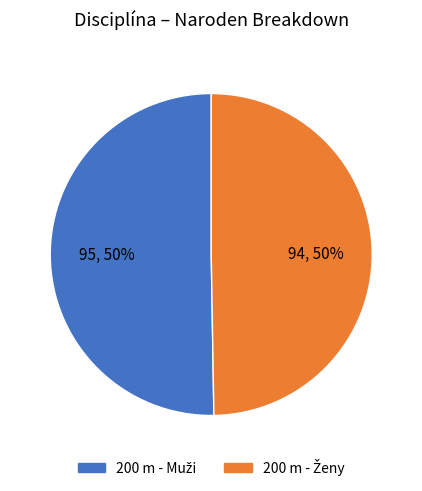

How many slices are in this pie chart?

2